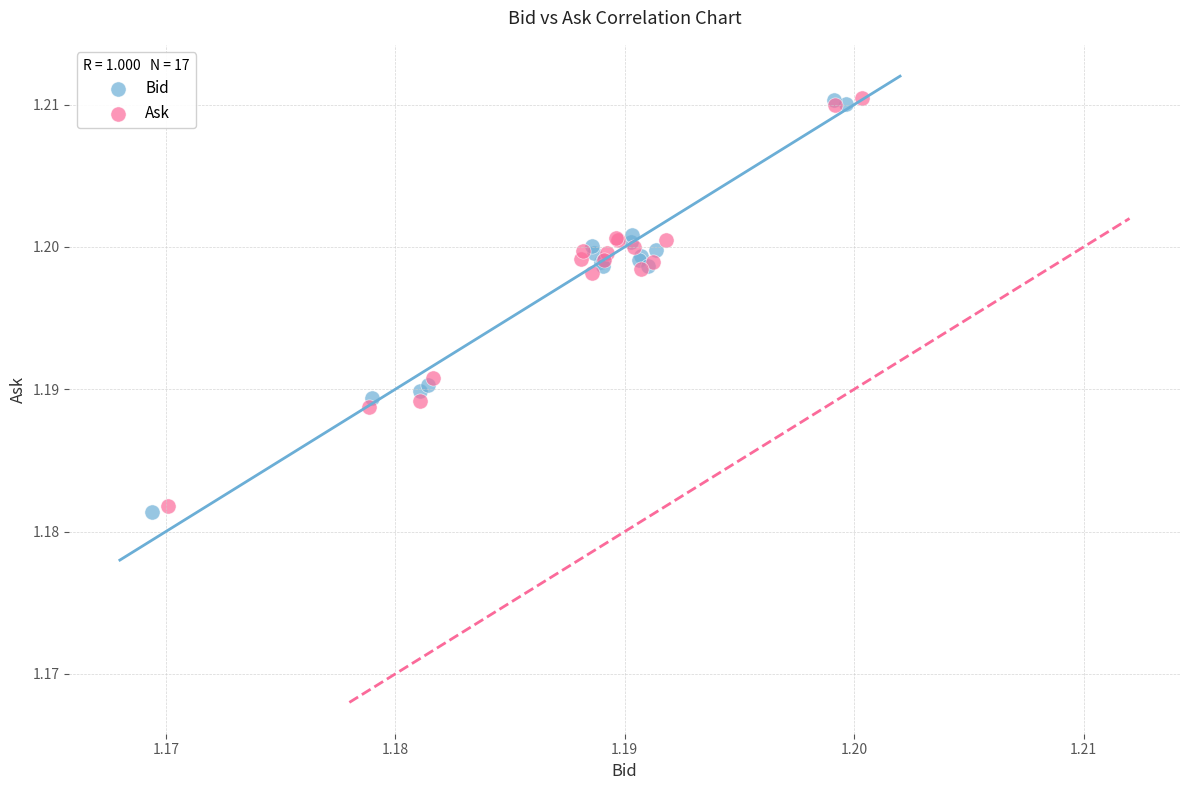

Which series has the widest spread of Y values?

Bid